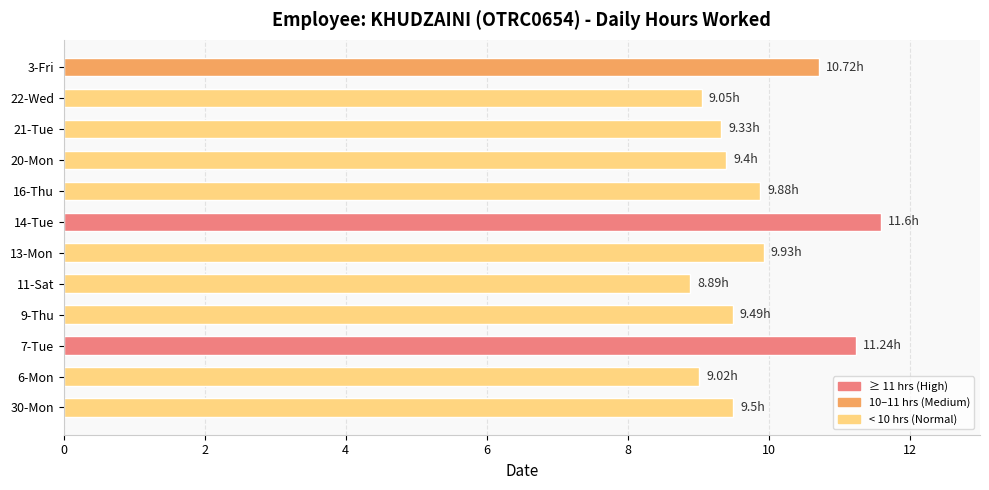

Between 30-Mon and 22-Wed, which is larger?

30-Mon